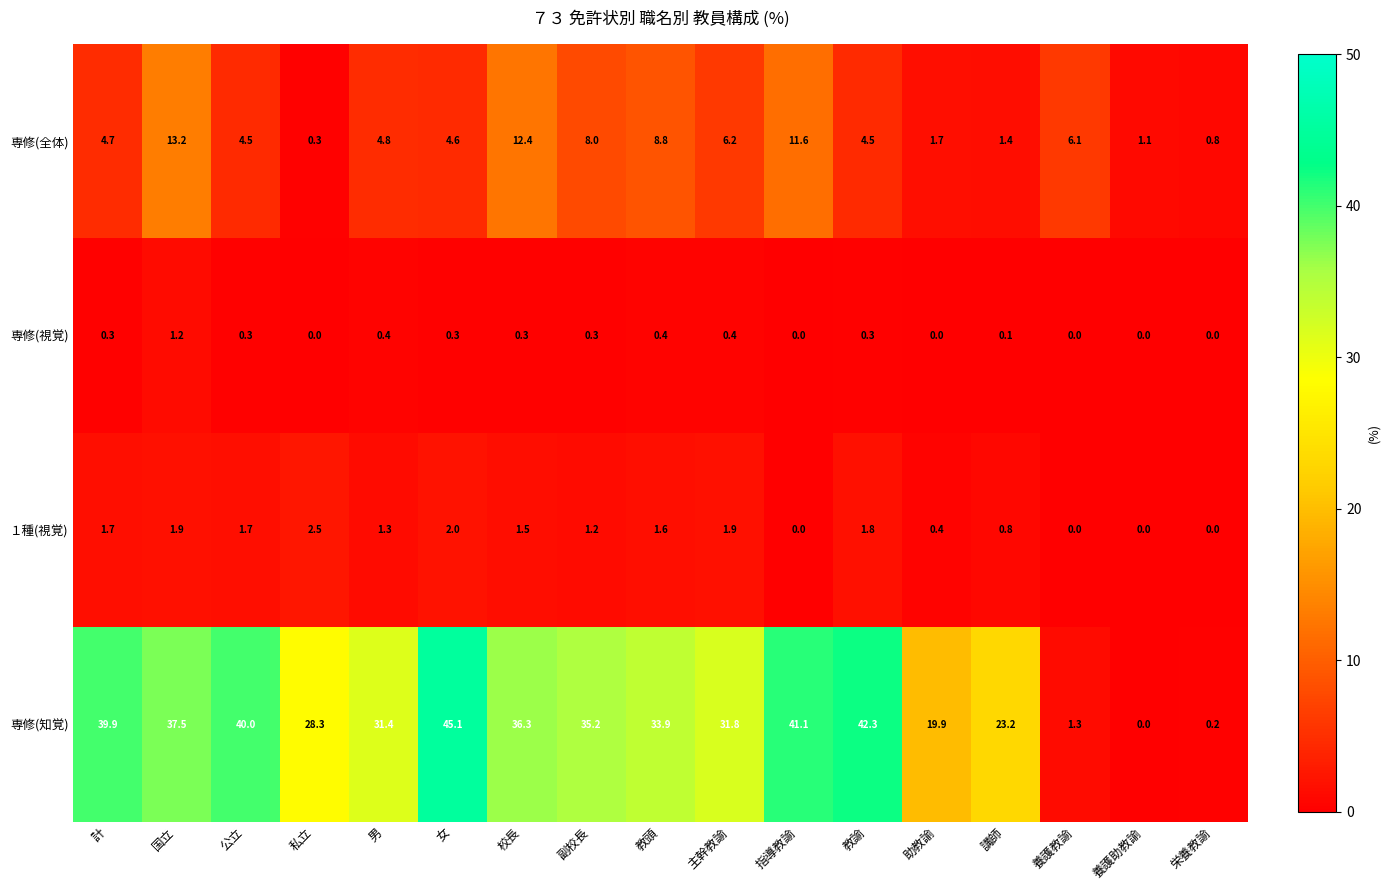

What is the approximate value of 専修(全体) at 教頭?

8.8